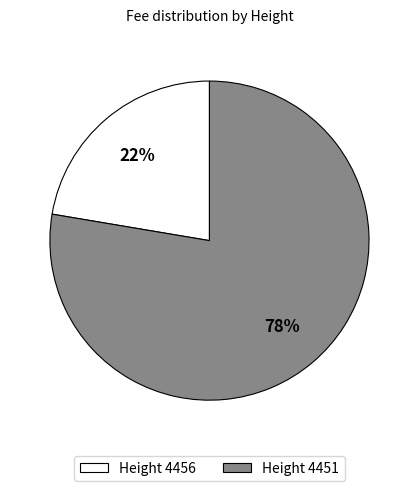

Combined, do Height 4451 and Height 4456 account for over 50%?

Yes